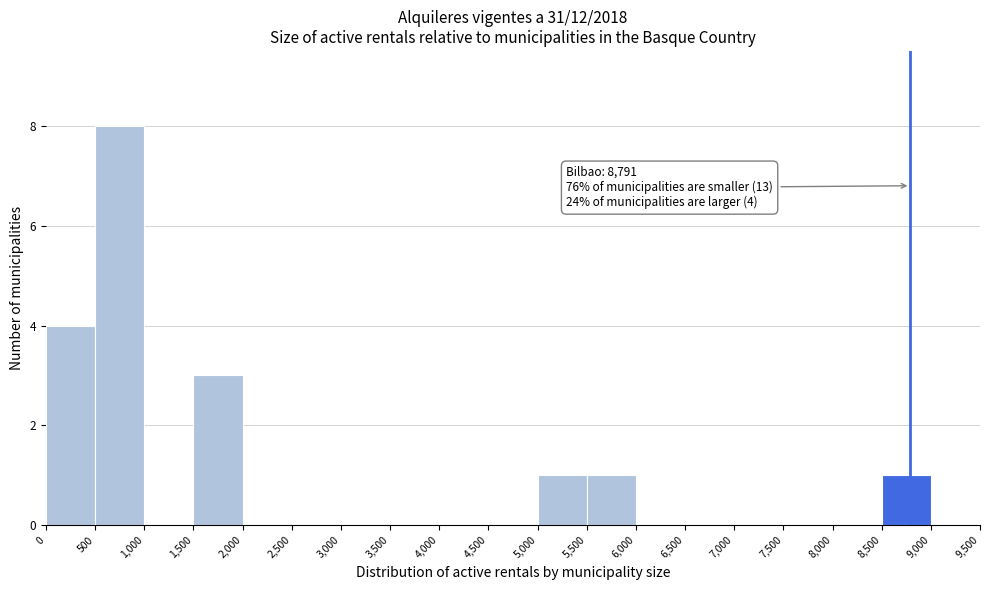

Which range on the x-axis has the tallest bar?

500 to 1,000